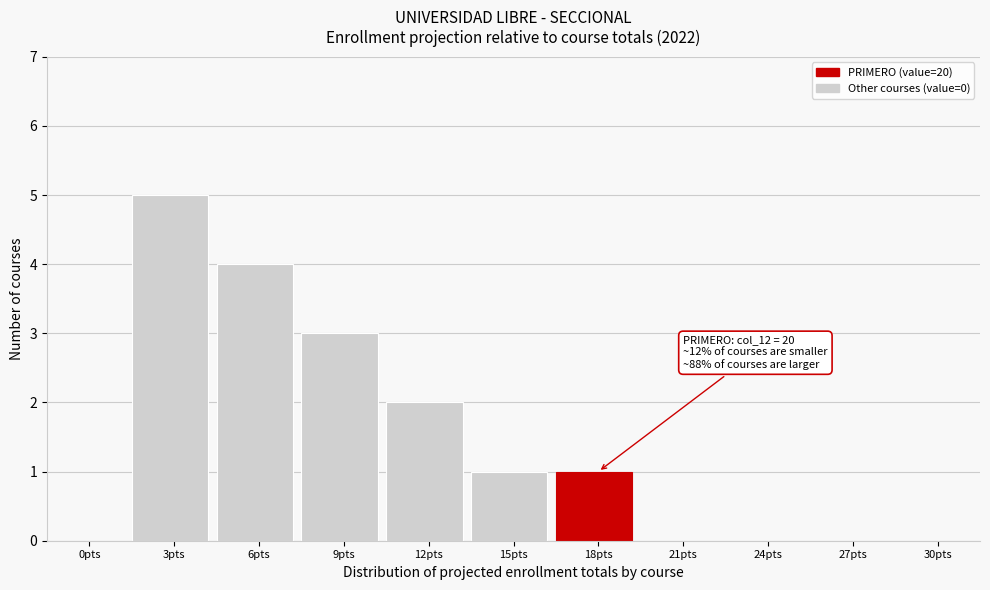

Reading left to right, what are all the values shown in this chart?

0pts=0	3pts=5	6pts=4	9pts=3	12pts=2	15pts=1	18pts=1	21pts=0	24pts=0	27pts=0	30pts=0